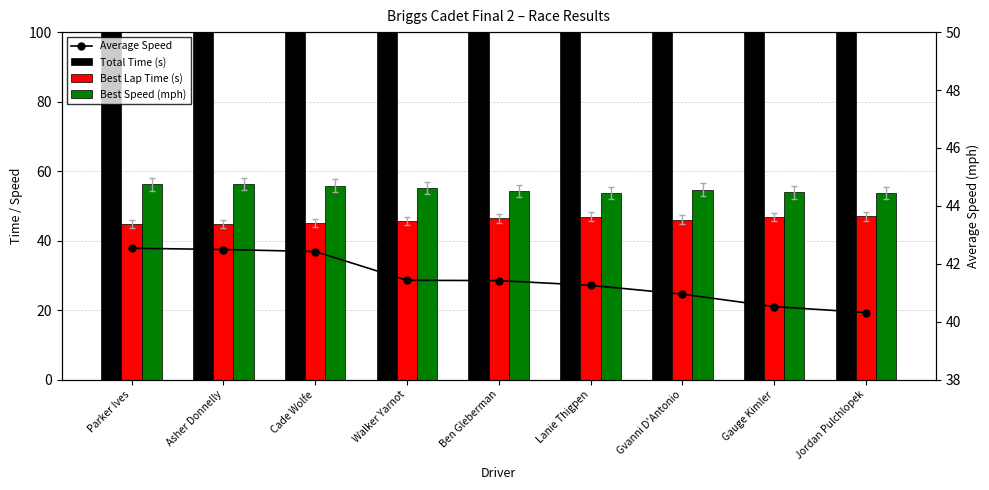

Where is Average Speed nearest to the value 41?

Gvanni D'Antonio